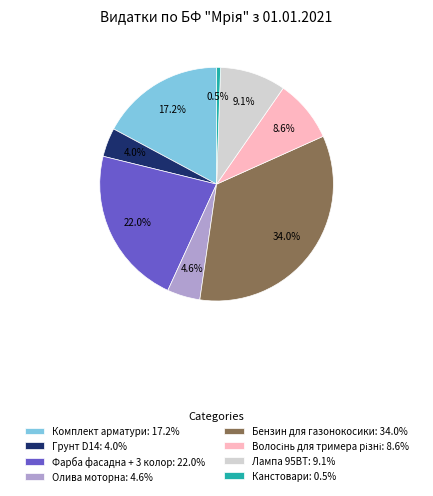

Is there any slice that represents more than half of the pie?

No